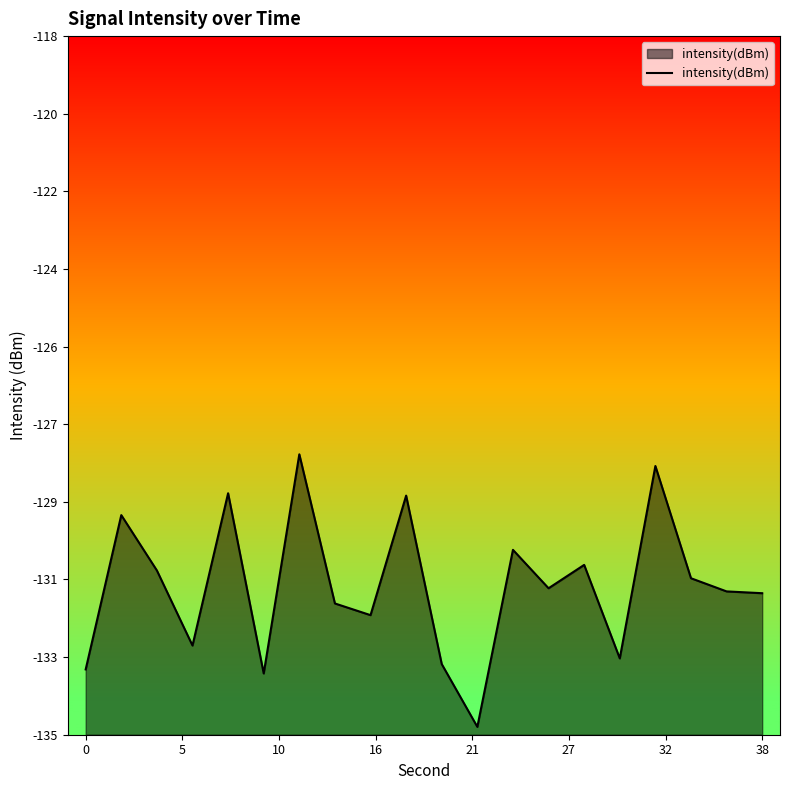

What is the average value?

-131.4